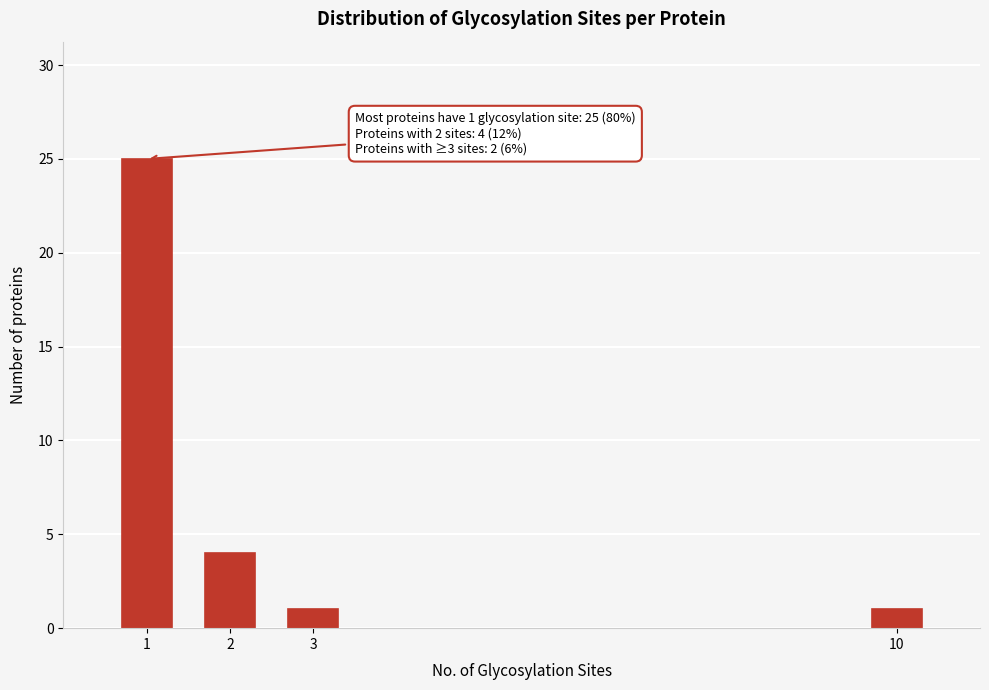

Reading right to left, extract all data points from this chart.

10=1	3=1	2=4	1=25